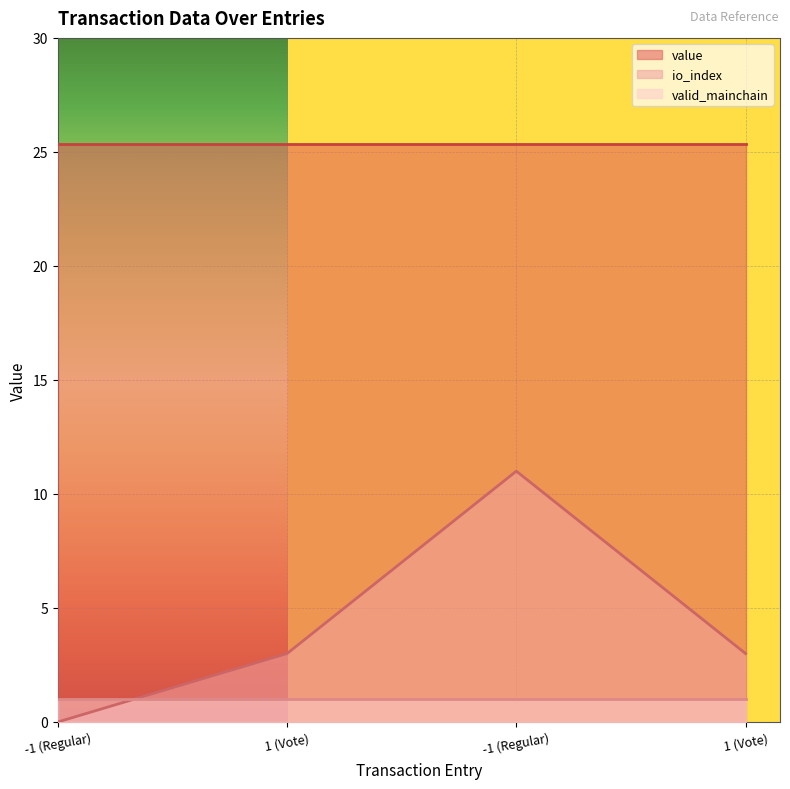

At which label is valid_mainchain closest to 1?

-1 (Regular)